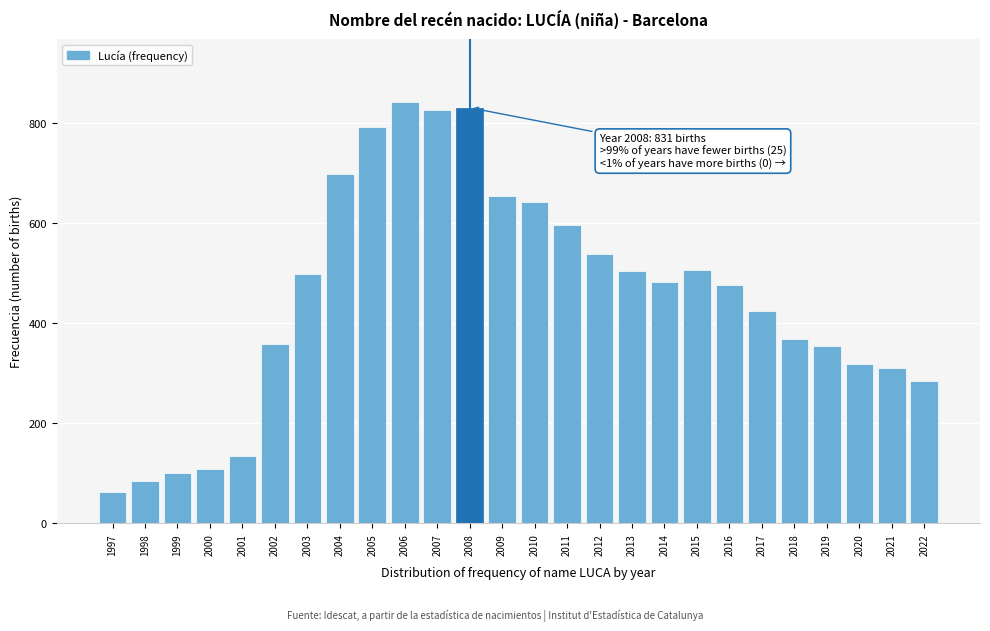

What is the approximate value at 1998?

84